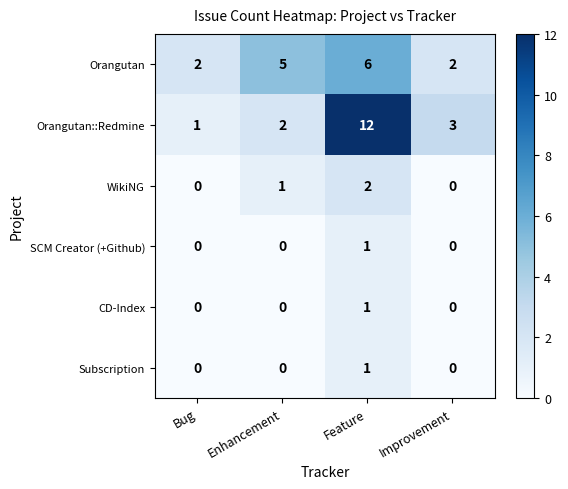

How many series are shown in this chart?

6